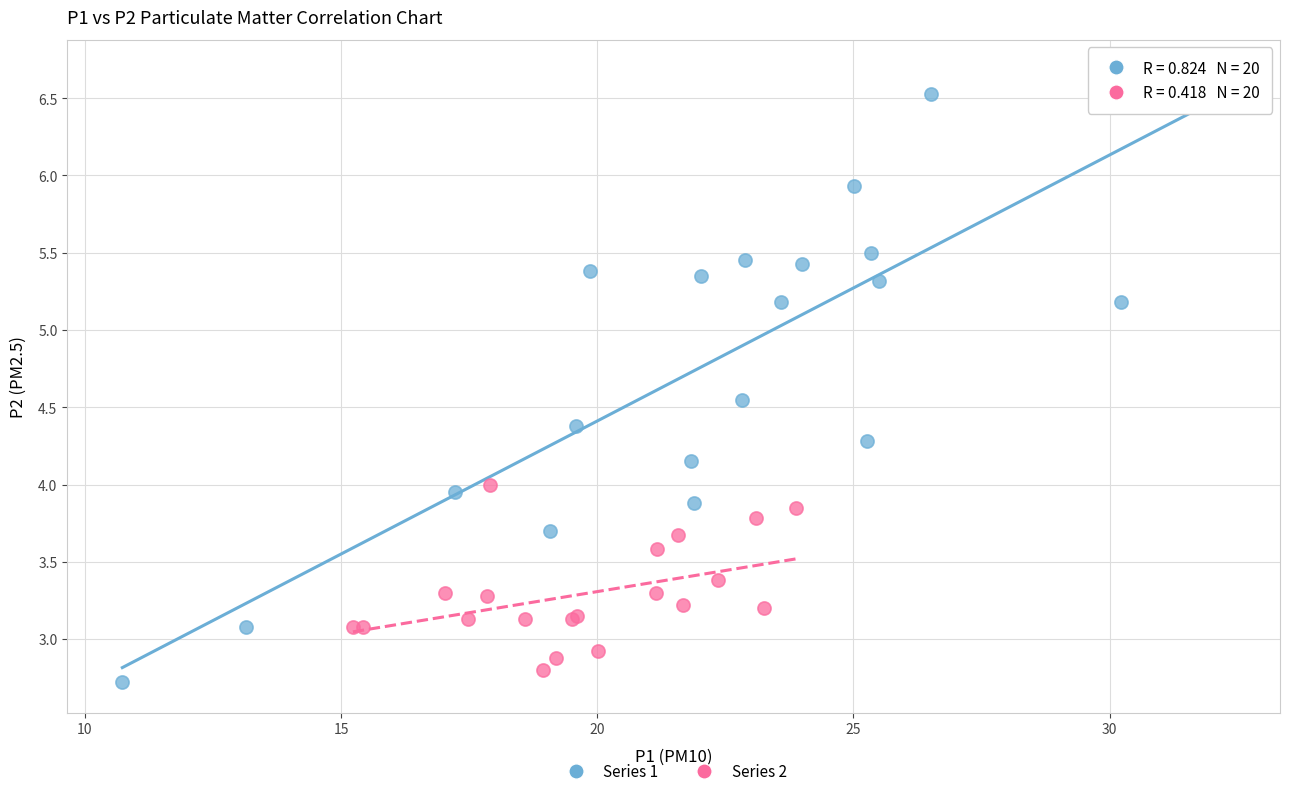

Which series has the largest Y range (max minus min)?

Series 1